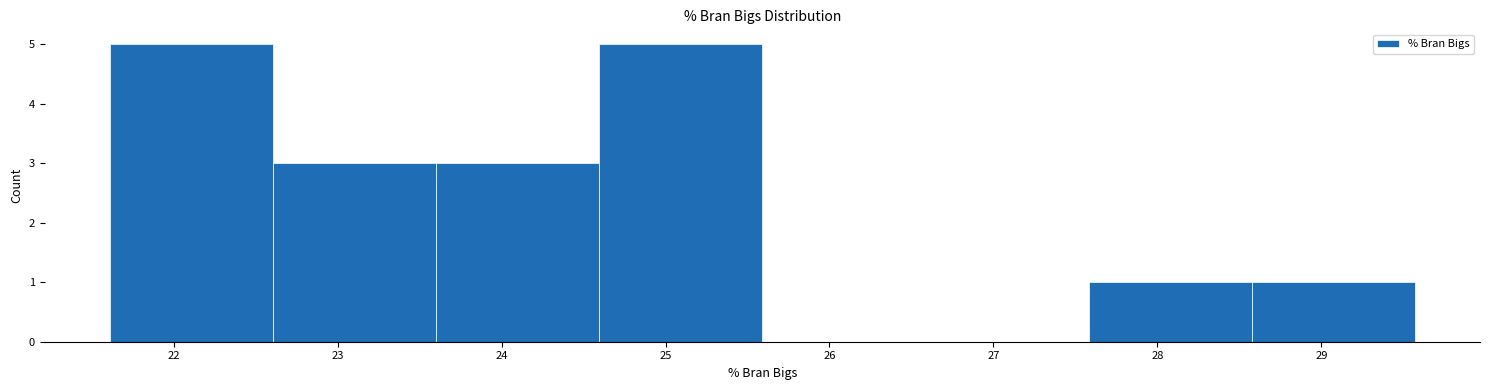

Reading left to right, list every bar in this chart as the range it spans on the x-axis followed by its height. Neither the bar edges nor the heights are printed on the chart, so give them approximately, as read against the axes.

21.6 to 22.6: 5
22.6 to 23.6: 3
23.6 to 24.6: 3
24.6 to 25.6: 5
25.6 to 26.6: 0
26.6 to 27.6: 0
27.6 to 28.6: 1
28.6 to 29.6: 1